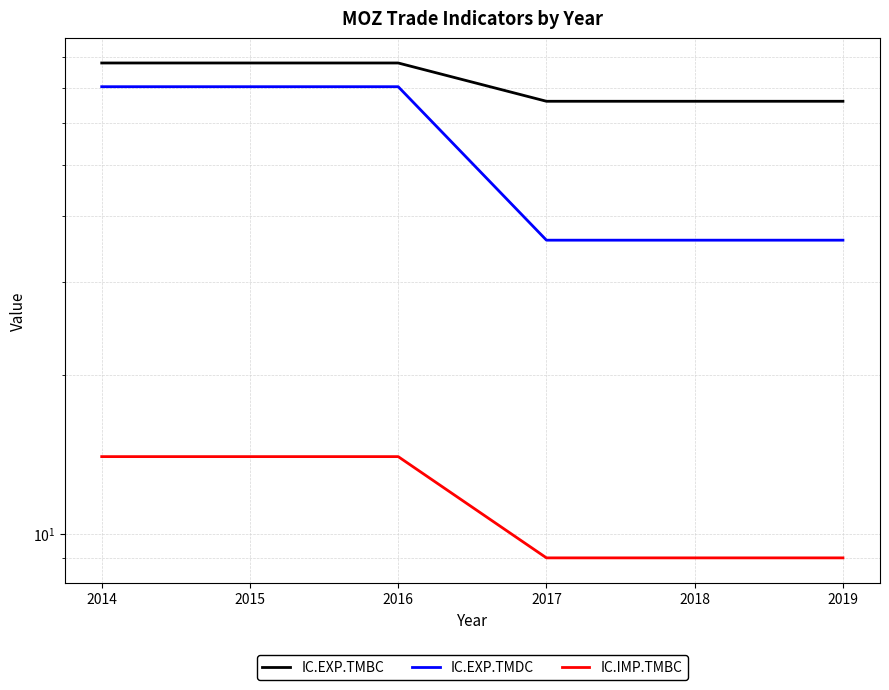

At 2019, list the series in order from smallest to largest.

IC.IMP.TMBC, IC.EXP.TMDC, IC.EXP.TMBC